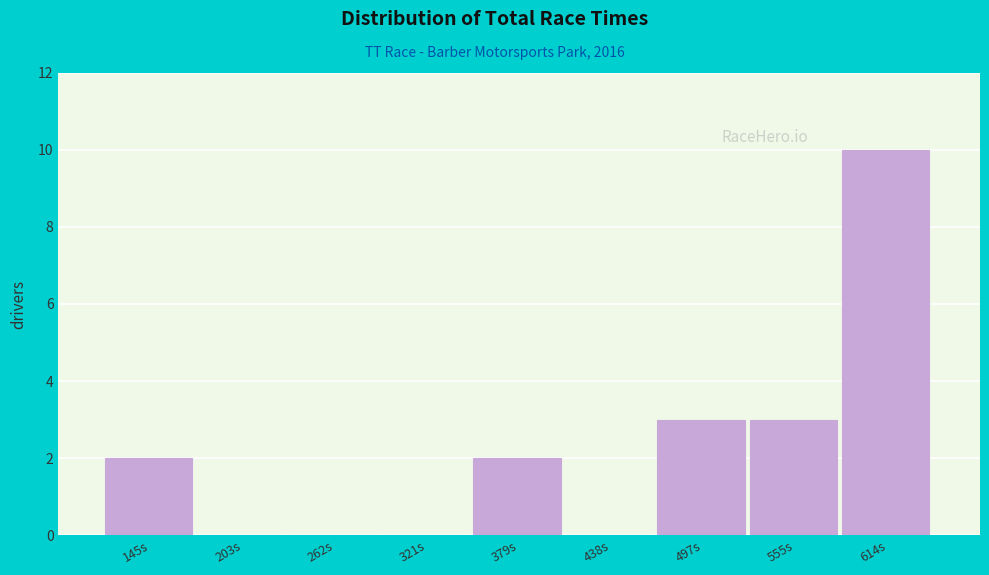

Reading right to left, extract all data points from this chart.

614s=10	555s=3	497s=3	438s=0	379s=2	321s=0	262s=0	203s=0	145s=2